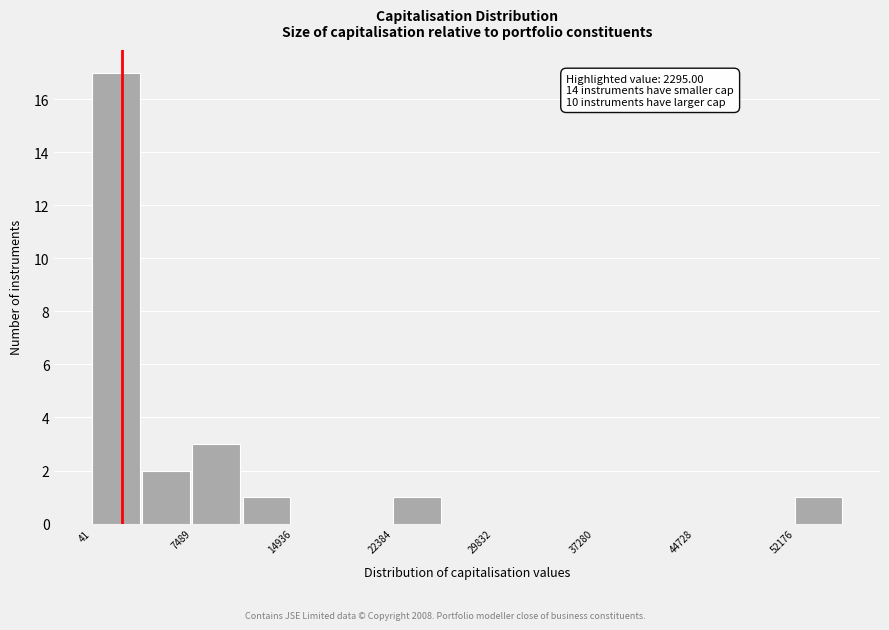

Around what value on the x-axis is the tallest bar? Give the approximate position of its centre, as read against the axis.

2000